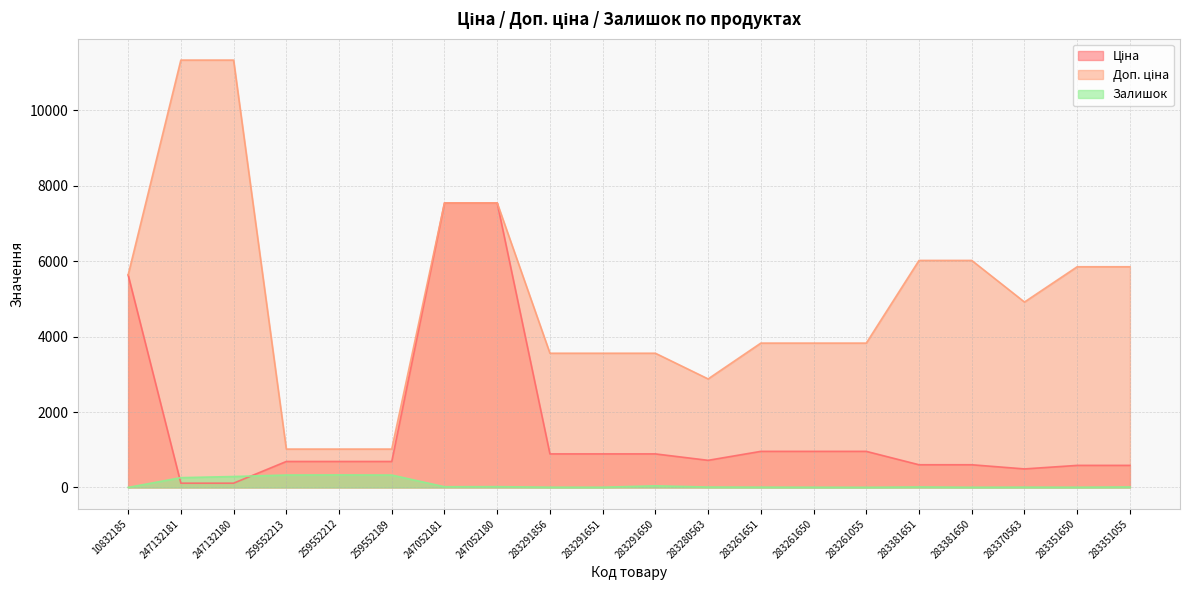

At which label does Ціна reach its minimum?

247132181